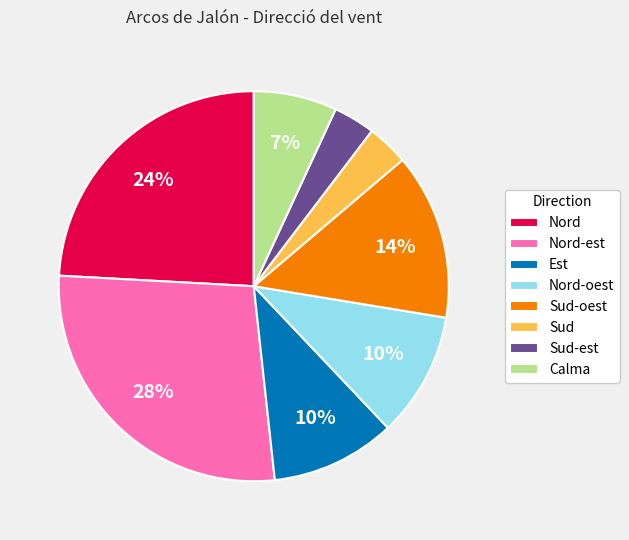

To the nearest percent, what is the average slice percentage?

12%